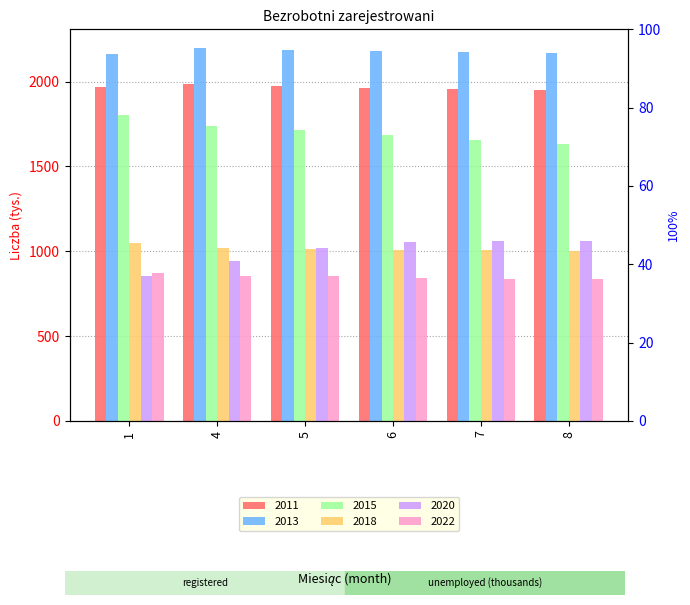

Which series changed the most between 7 and 8?

2015